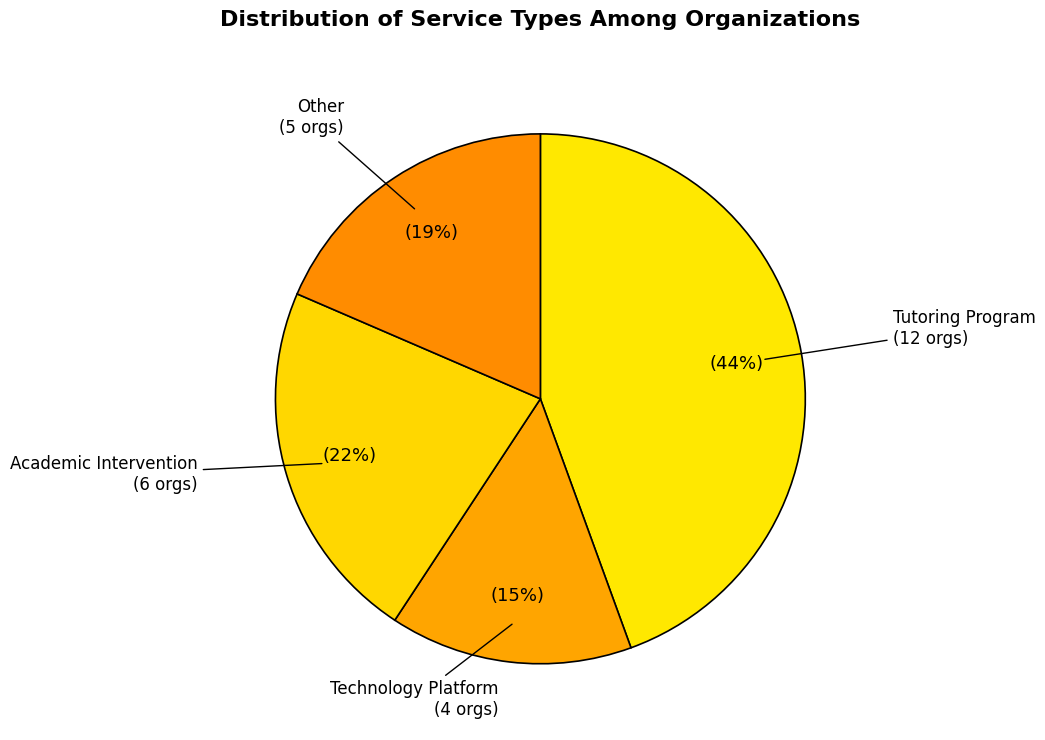

How many slices are in this pie chart?

4